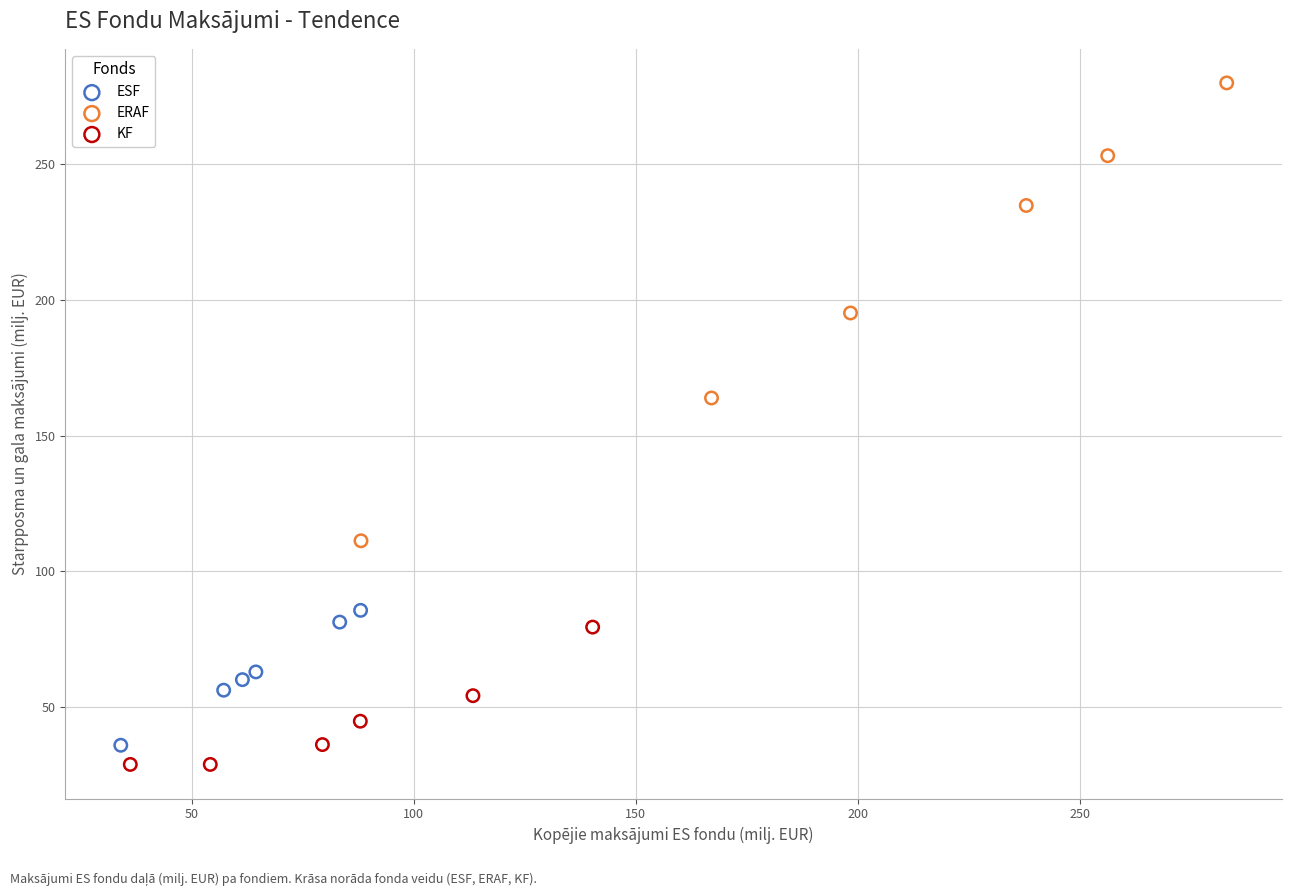

Which series reaches the maximum Y coordinate?

ERAF